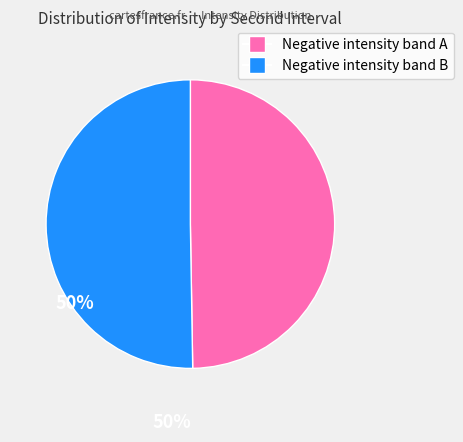

Is there a majority slice in this chart?

Yes